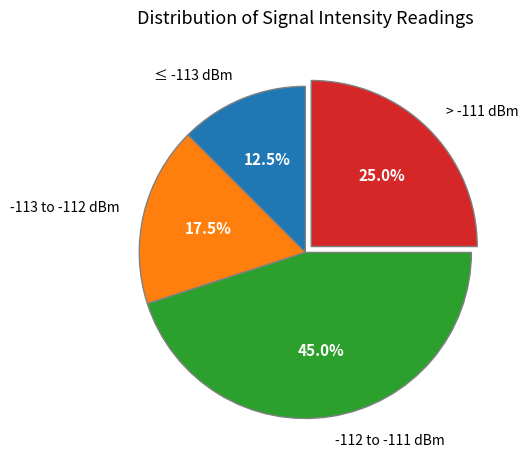

How many segments does this pie chart have?

4